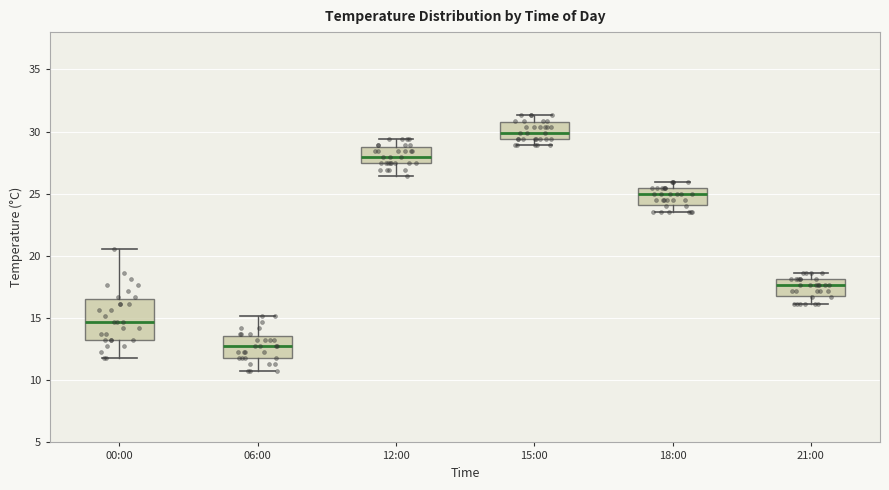

Comparing the boxes themselves (not the whiskers), which one is the tallest?

00:00